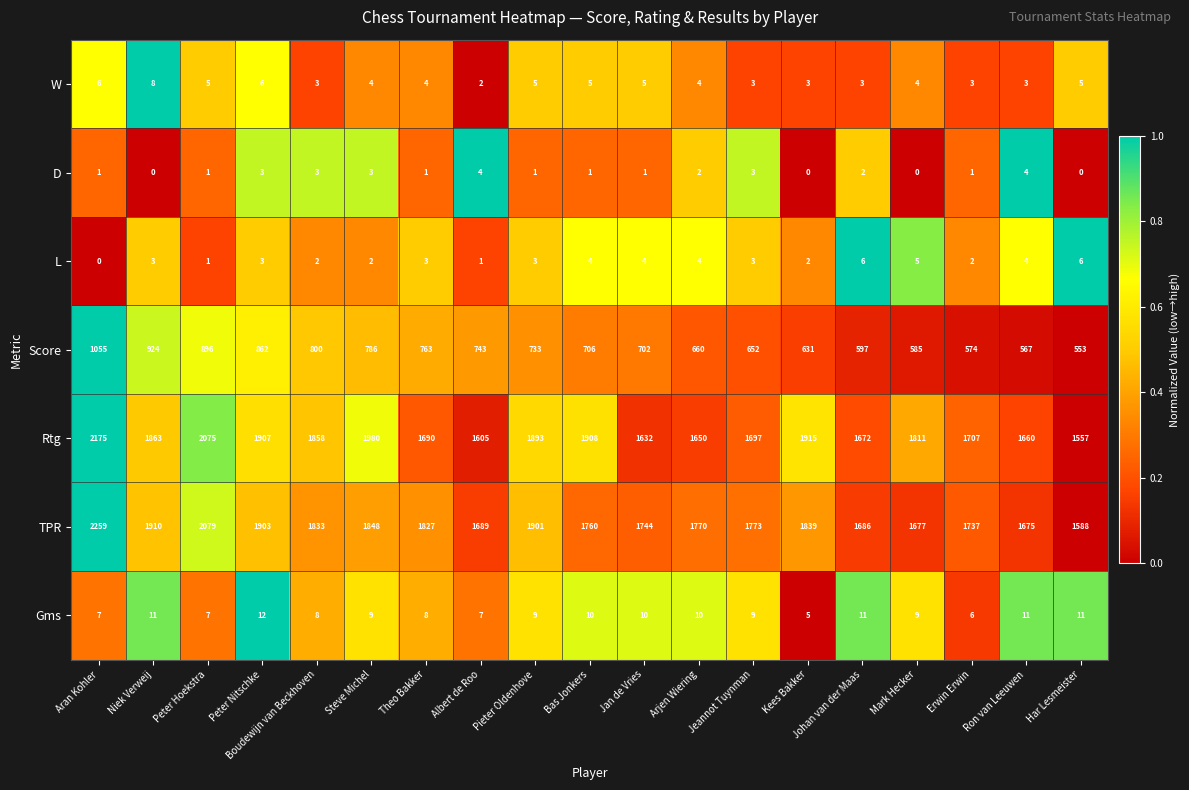

List the labels in order of TPR value, largest first.

Aran Kohler, Peter Hoekstra, Niek Verweij, Peter Nitschke, Pieter Oldenhove, Steve Michel, Kees Bakker, Boudewijn van Beckhoven, Theo Bakker, Jeannot Tuynman, Arjen Wiering, Bas Jonkers, Jan de Vries, Erwin Erwin, Albert de Roo, Johan van der Maas, Mark Hecker, Ron van Leeuwen, Har Lesmeister